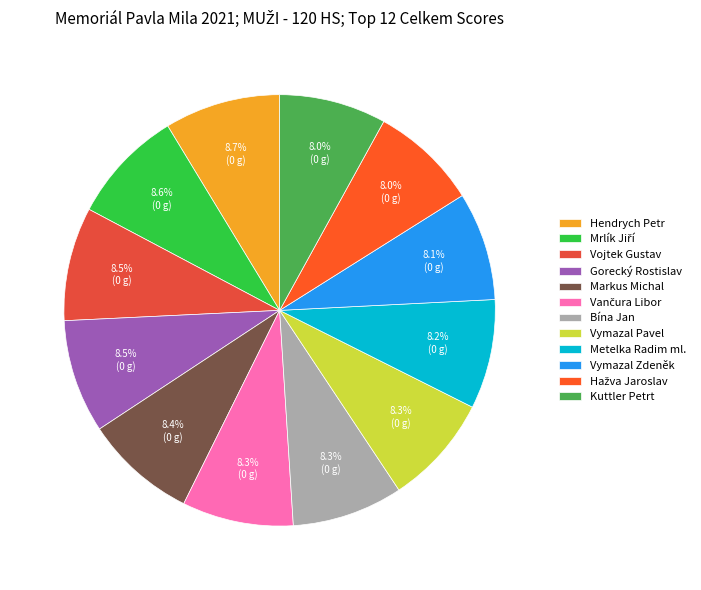

Combined, what portion of the pie is Bína Jan and Markus Michal?

16.7%